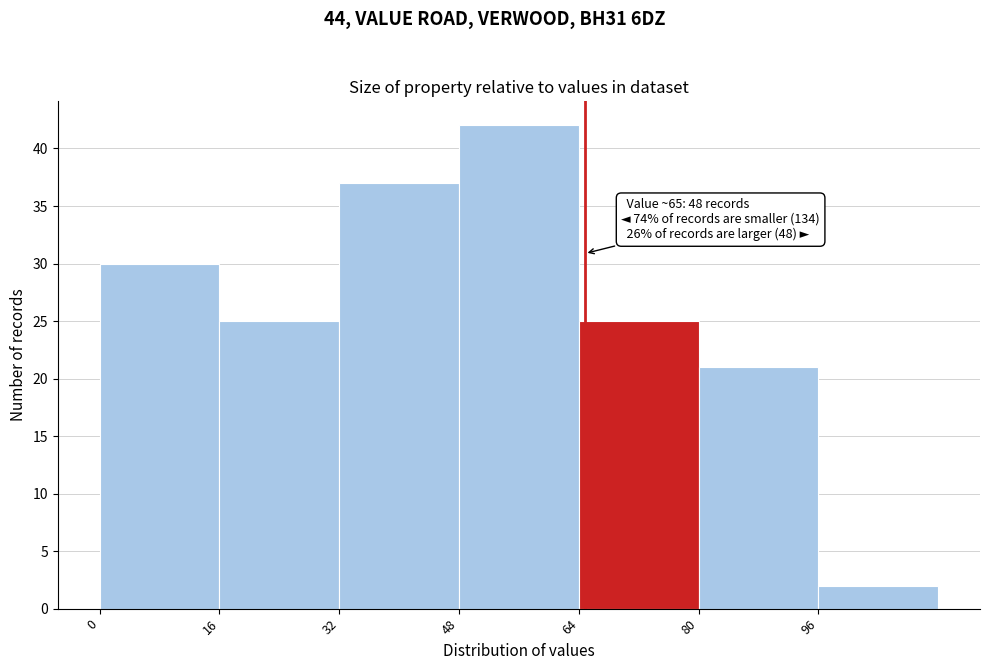

Over which range of the x-axis is the bar tallest?

48.2 to 64.2